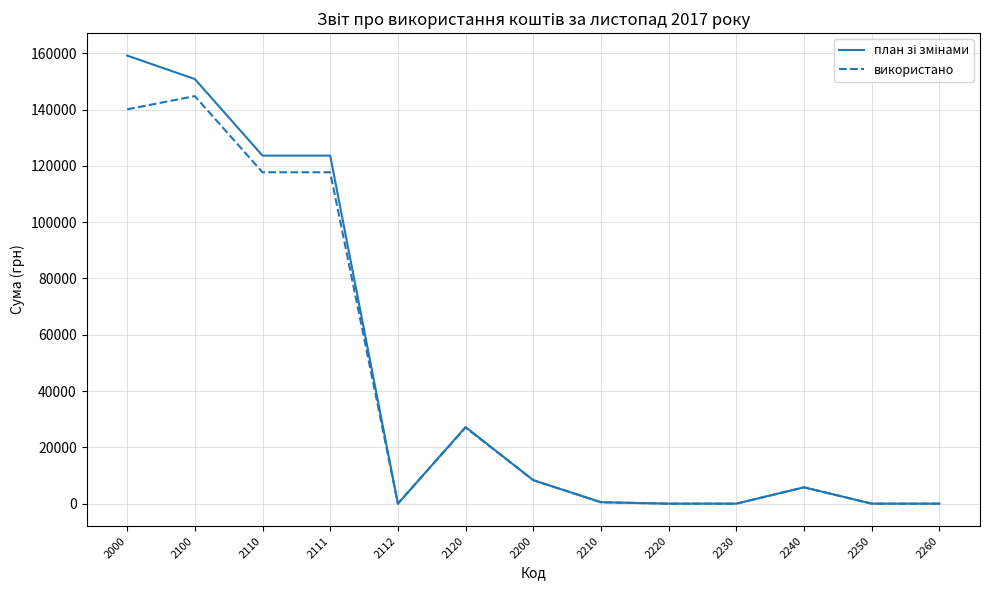

What is the maximum value shown in the chart?

159203